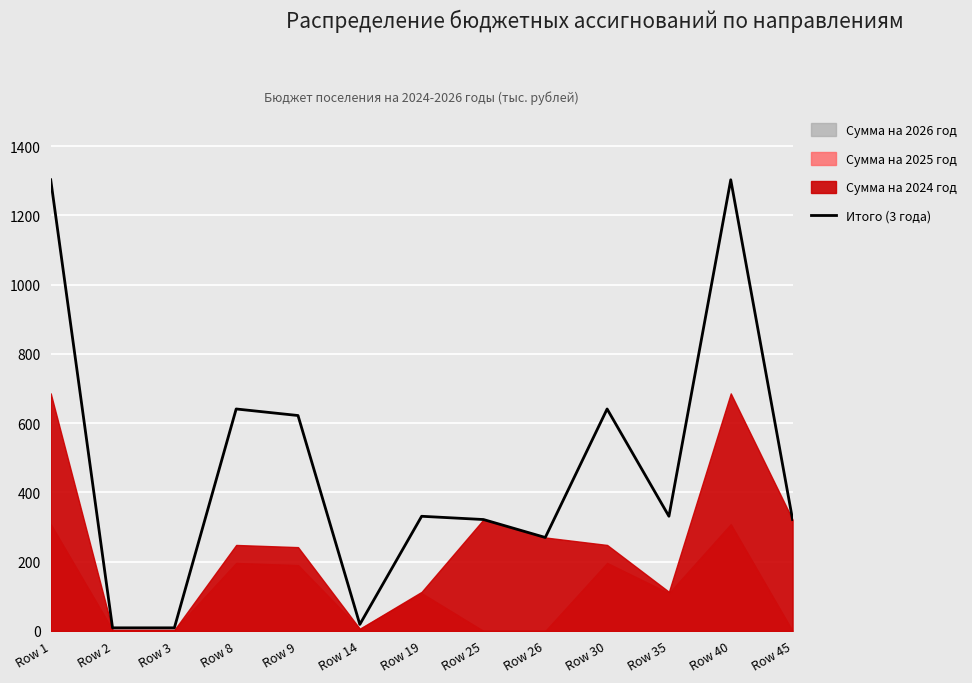

Which category has the lowest value across all series?

Row 2